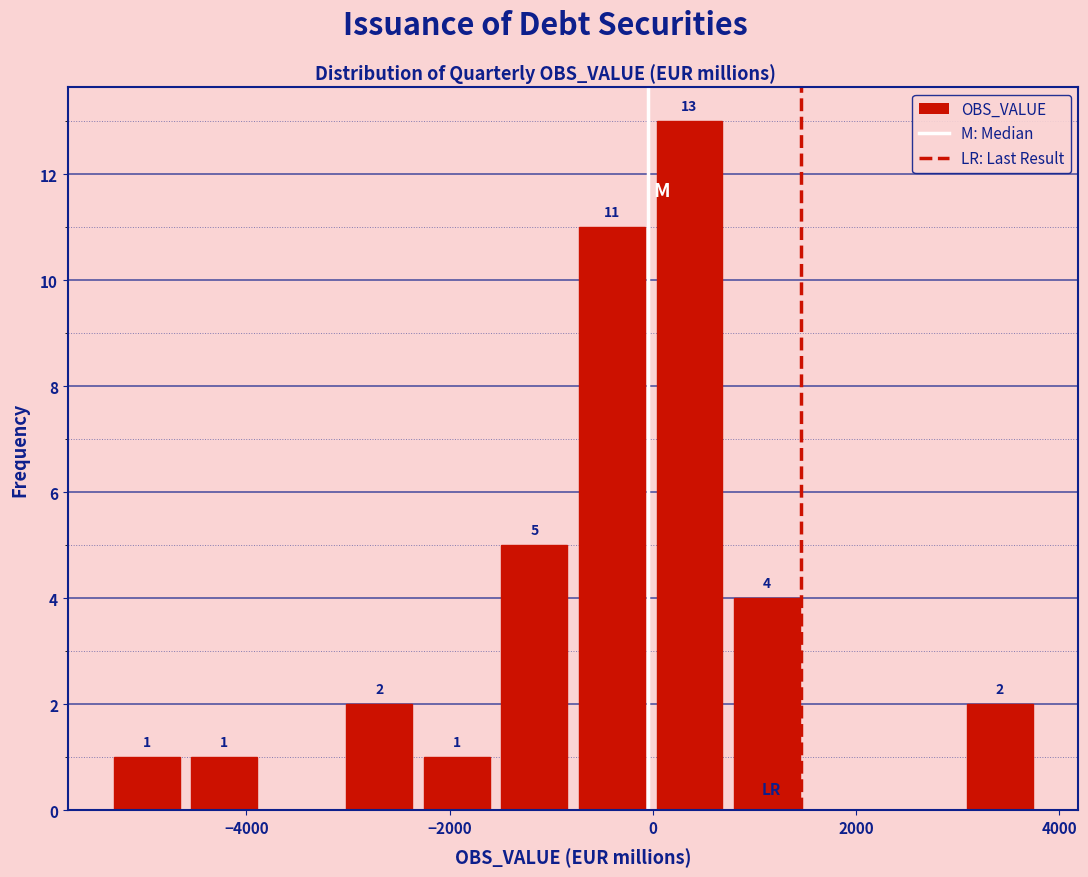

Around what value on the x-axis is the tallest bar? Give the approximate position of its centre, as read against the axis.

400